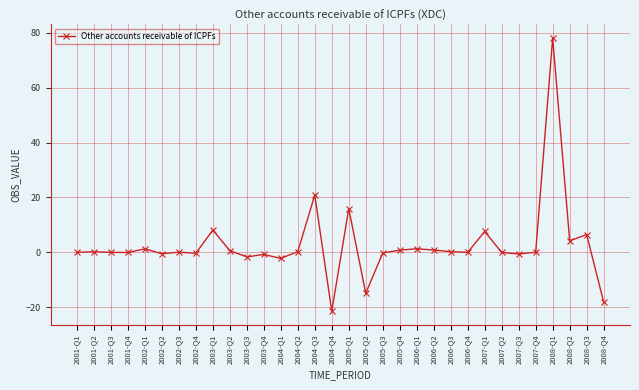

What is the difference between the maximum and minimum values?

99.6